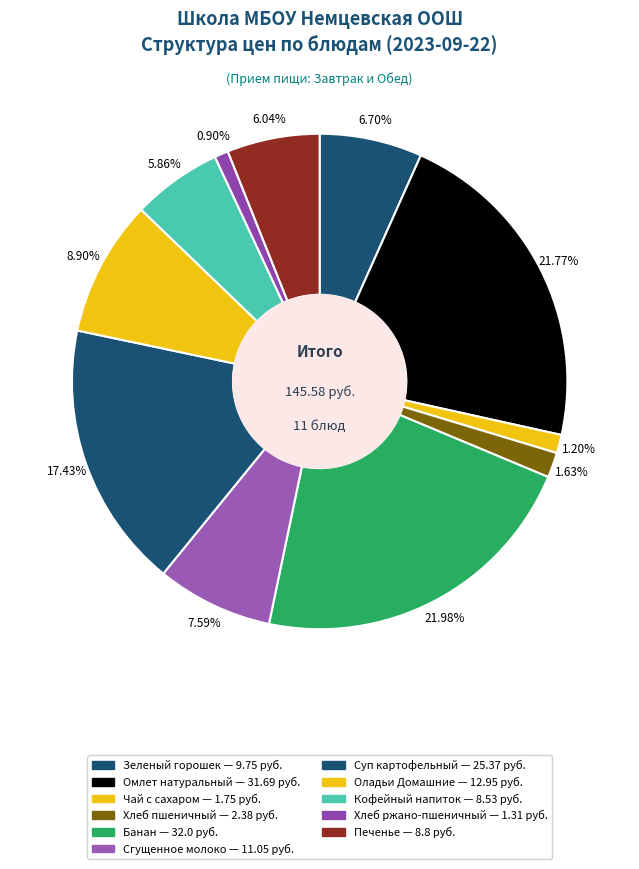

What is the change in value from Зеленый горошек to Сгущенное молоко?

+1.3